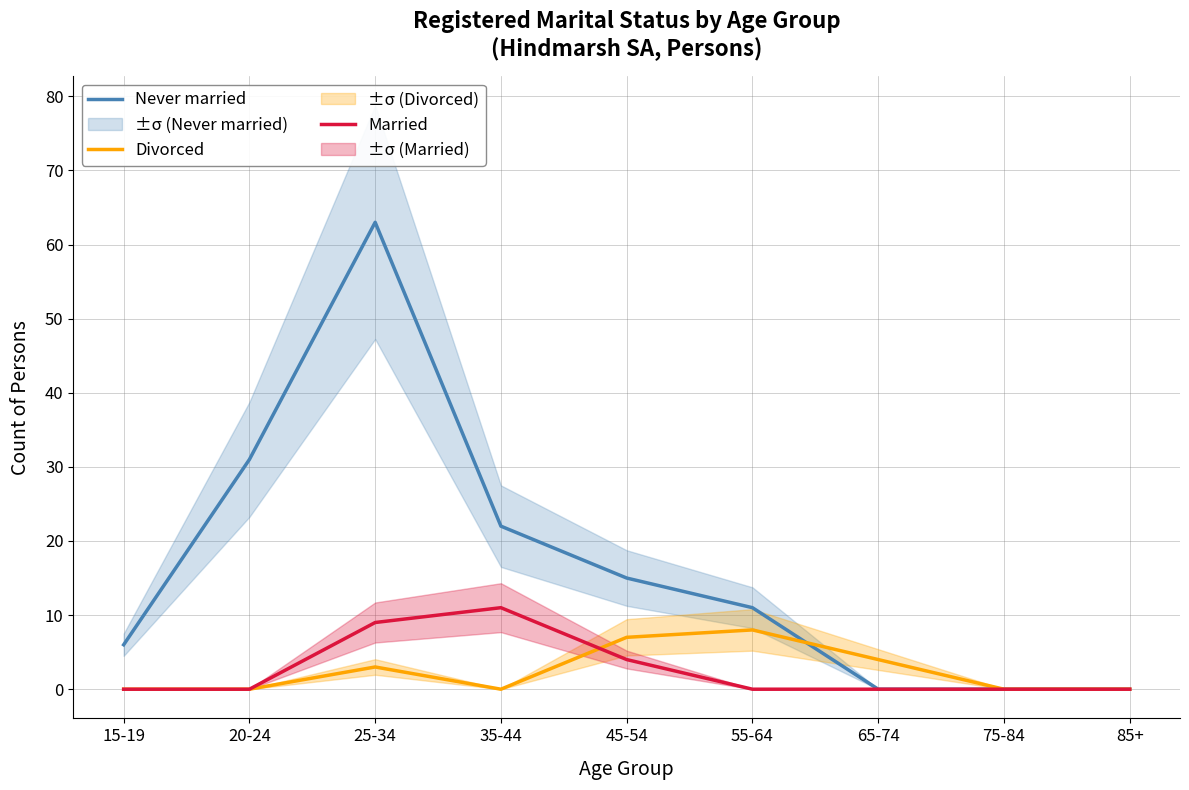

Rank the categories by Never married value from lowest to highest.

65-74, 75-84, 85+, 15-19, 55-64, 45-54, 35-44, 20-24, 25-34